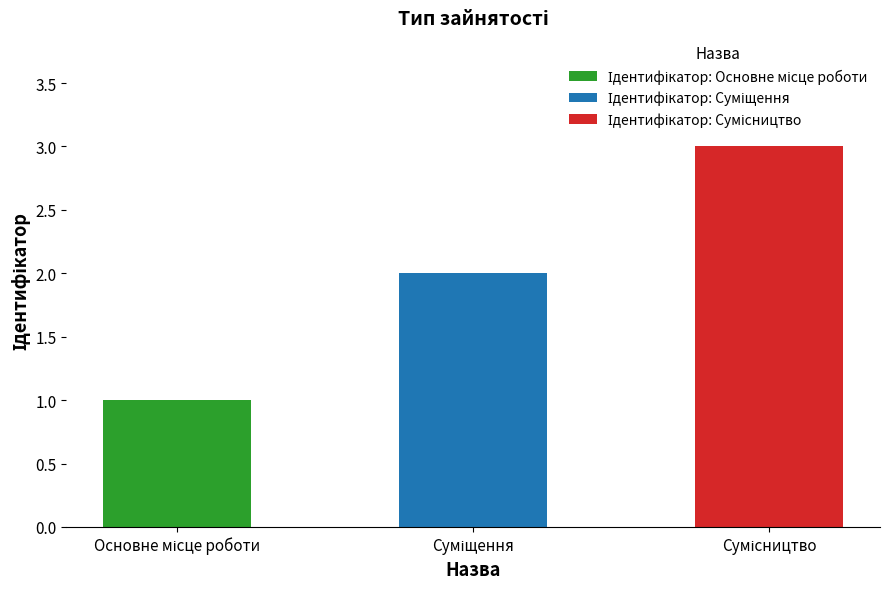

Reading left to right, what are all the values shown in this chart?

1	2	3